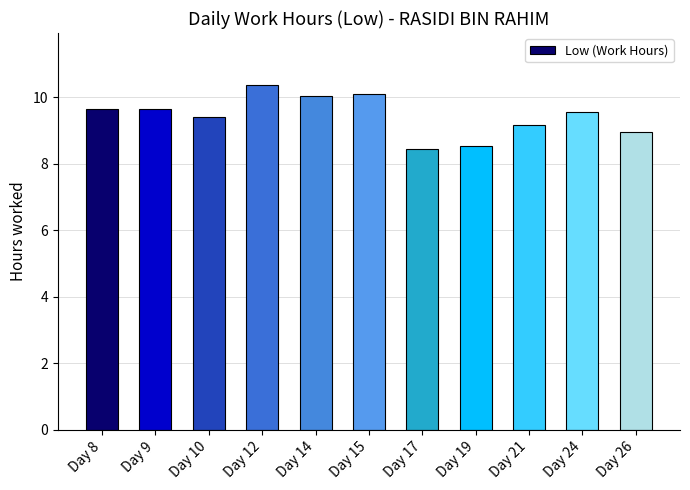

True or false: the data shows 9.6 at Day 24.

True